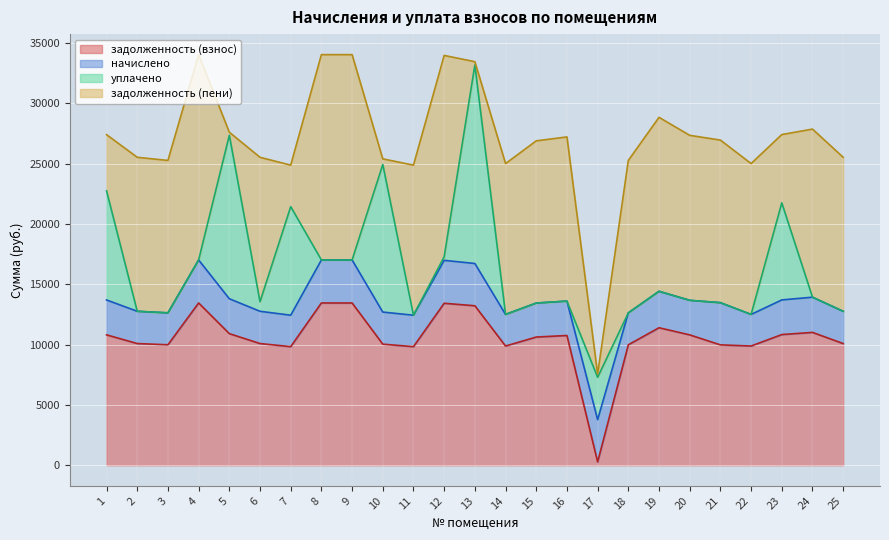

Does the chart display data point markers on the line(s)?

No